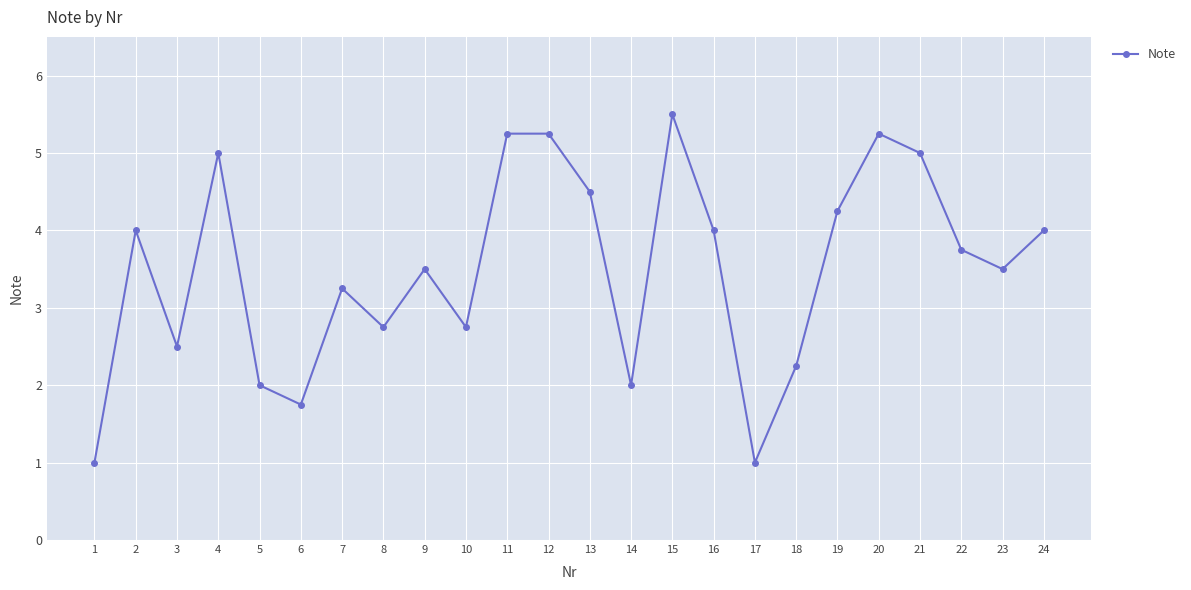

The value at 4 is 2.8. True or false?

False